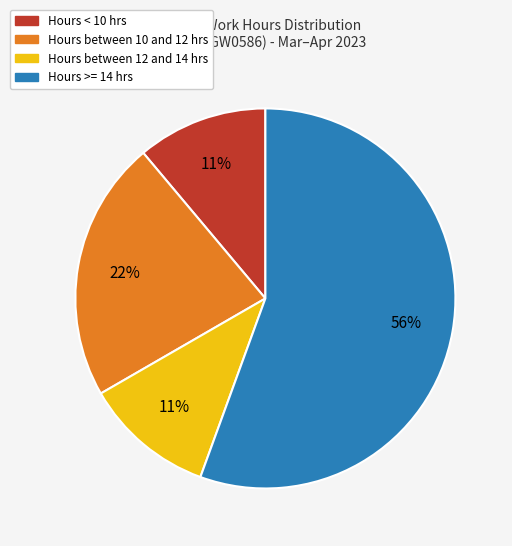

To the nearest percent, what is the average slice percentage?

25%